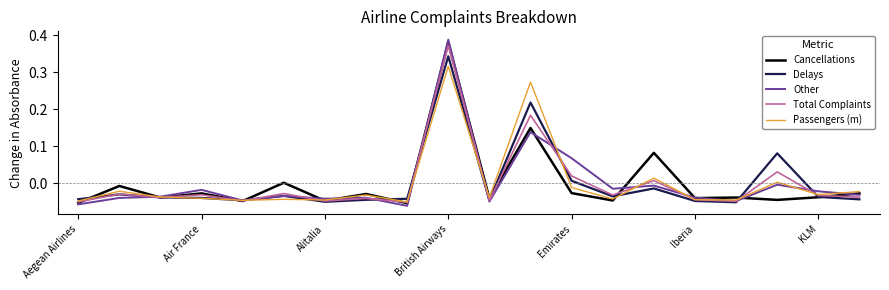

Which series has the widest spread of values?

Other